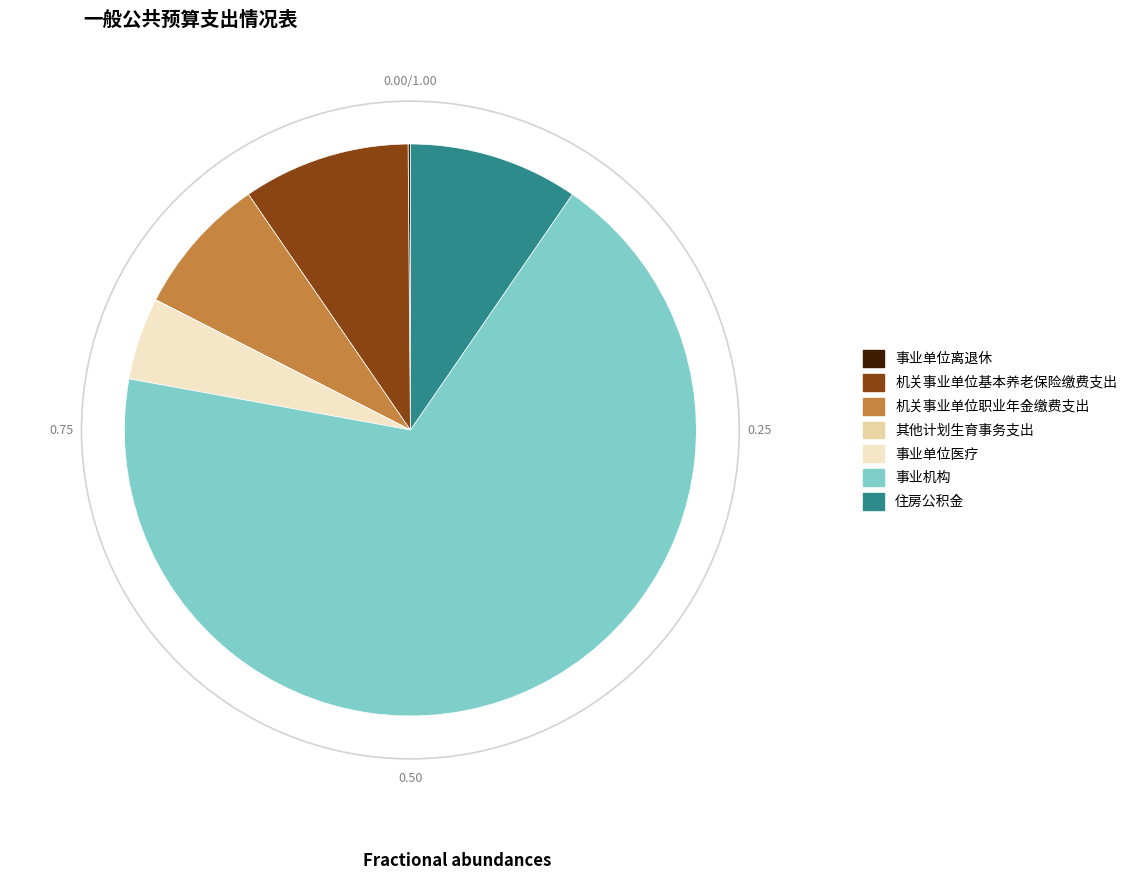

What is the largest slice in the pie chart?

事业机构